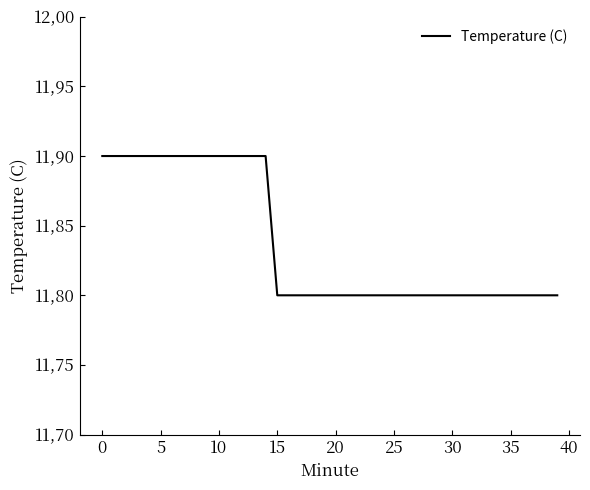

What is the sum of all values?

473.5